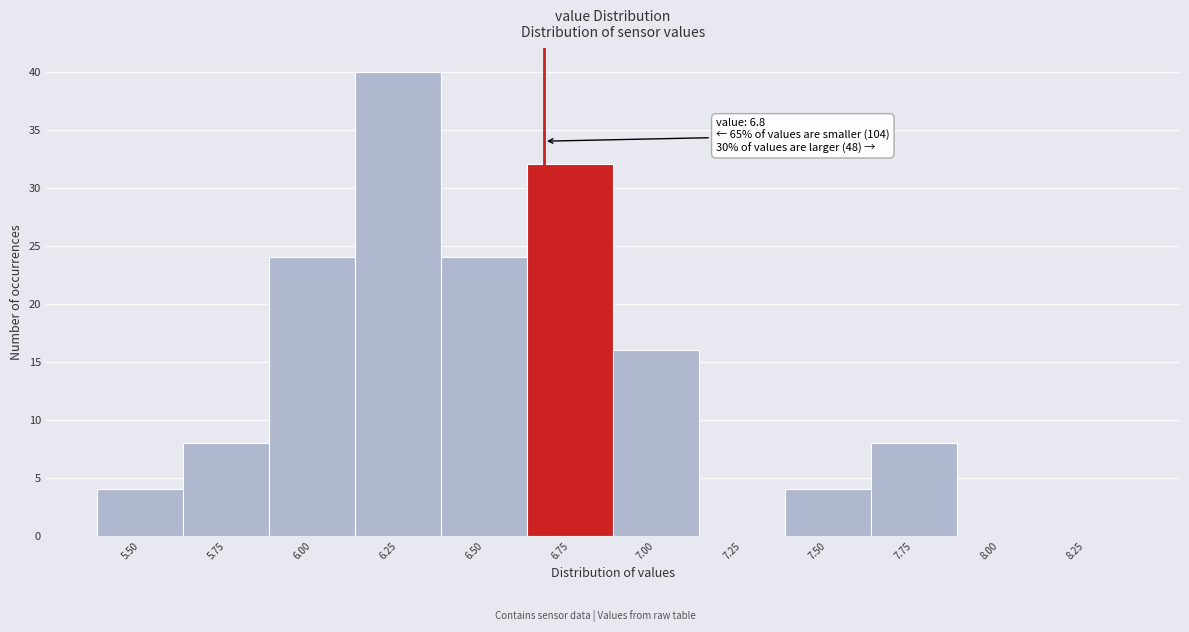

Reading left to right, extract all data points from this chart.

5.50=4	5.75=8	6.00=24	6.25=40	6.50=24	6.75=32	7.00=16	7.25=0	7.50=4	7.75=8	8.00=0	8.25=0